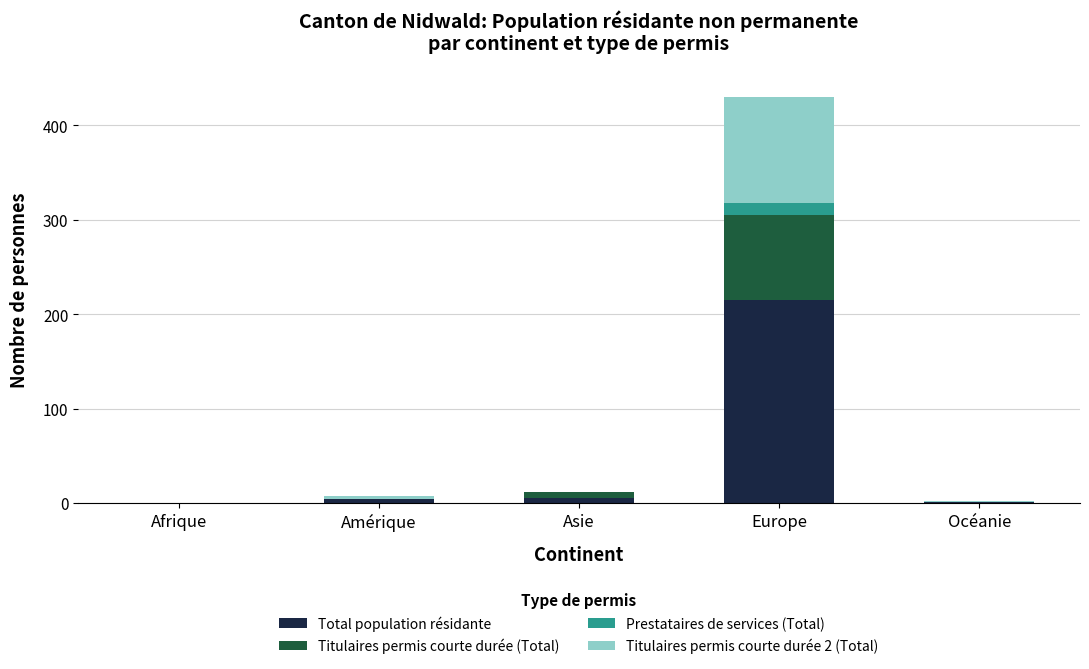

What is the total value across all series at Amérique?

8